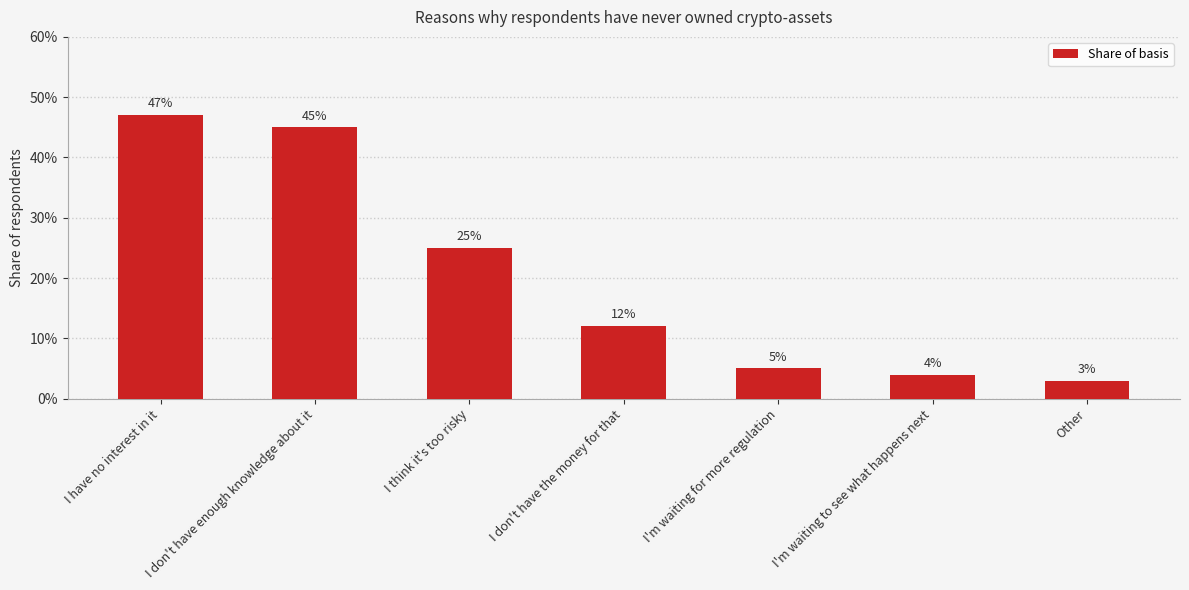

List the labels in order of value, smallest first.

Other, I'm waiting to see what happens next, I'm waiting for more regulation, I don't have the money for that, I think it's too risky, I don't have enough knowledge about it, I have no interest in it